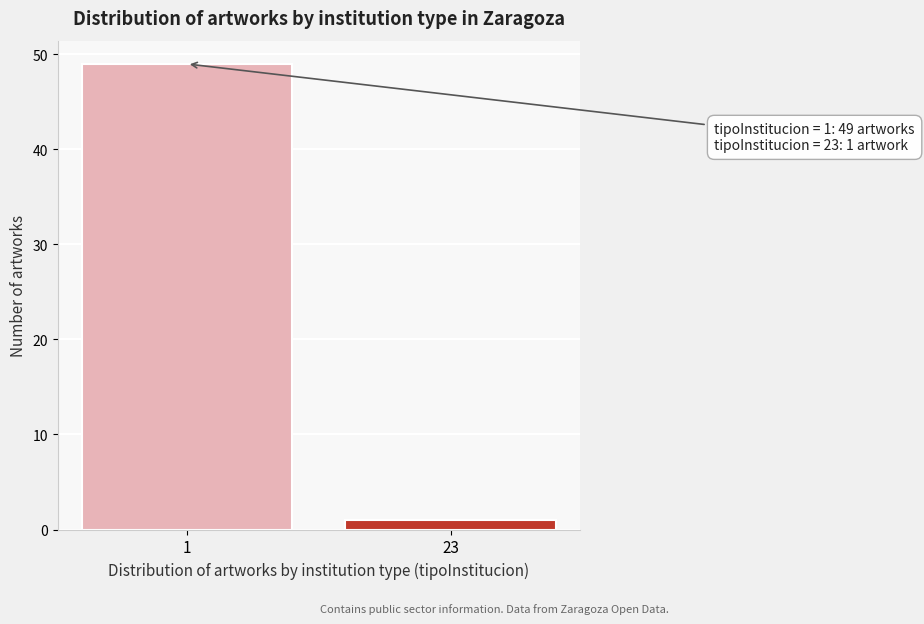

Reading right to left, what are all the values shown in this chart?

1	49